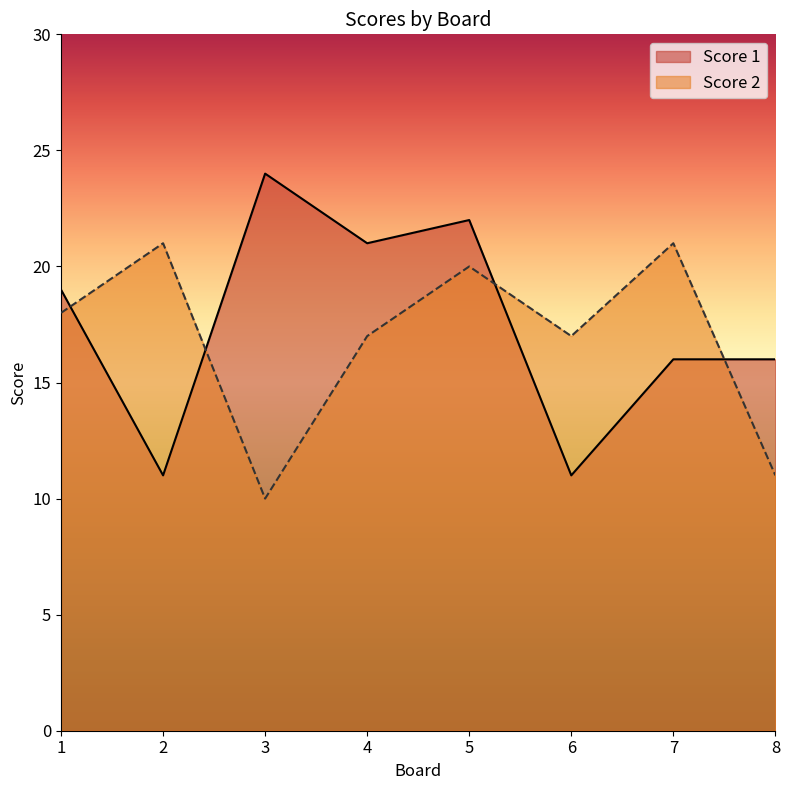

Does the chart display data point markers on the line(s)?

No